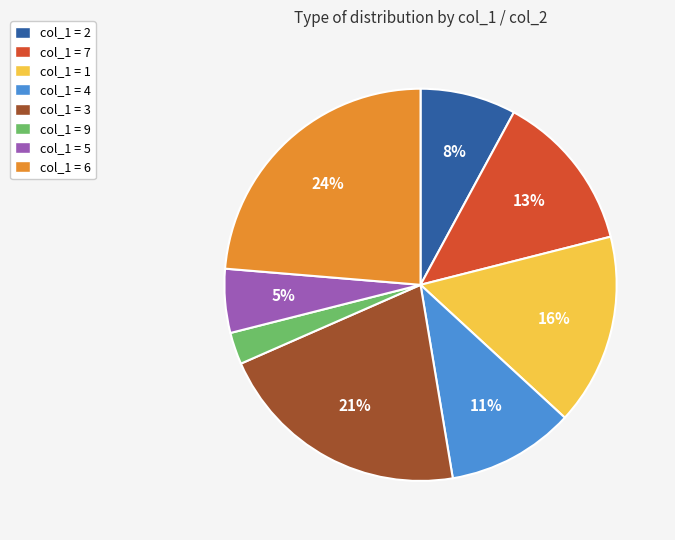

What is the smallest slice in the pie chart?

col_1 = 9